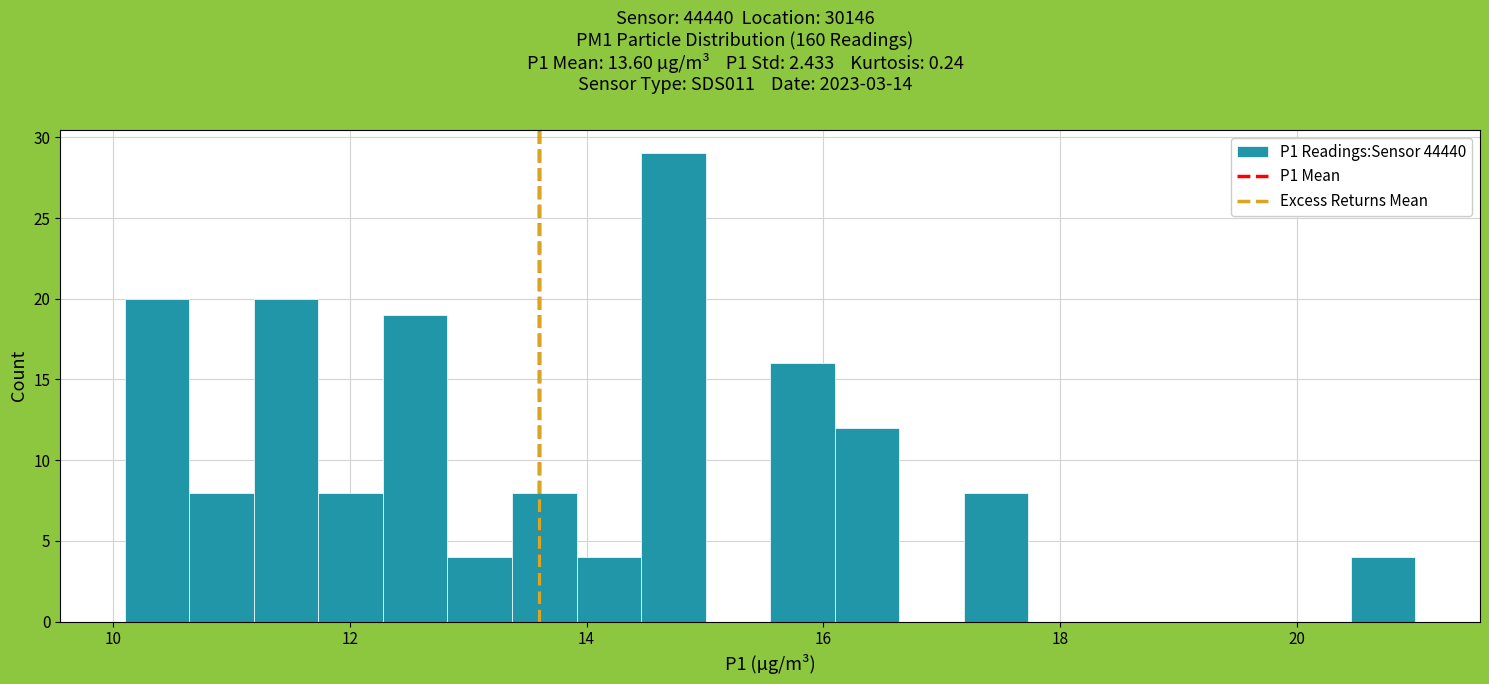

Read against the x-axis, roughly where is the centre of the tallest bar?

14.8